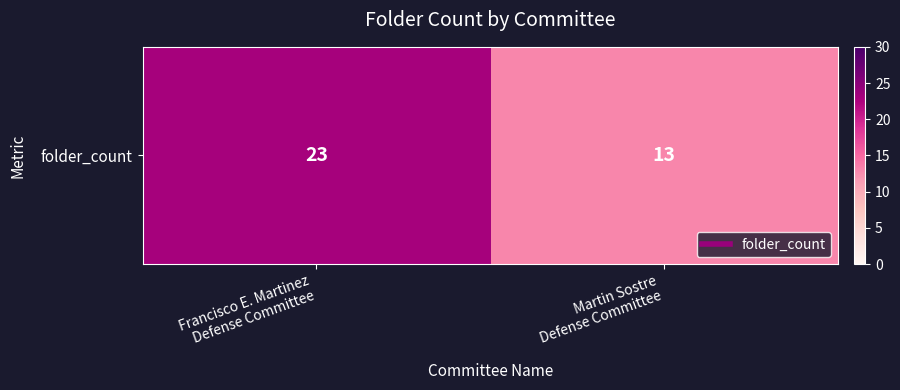

What is the change in value from Francisco E. Martinez
Defense Committee to Martin Sostre
Defense Committee?

-10